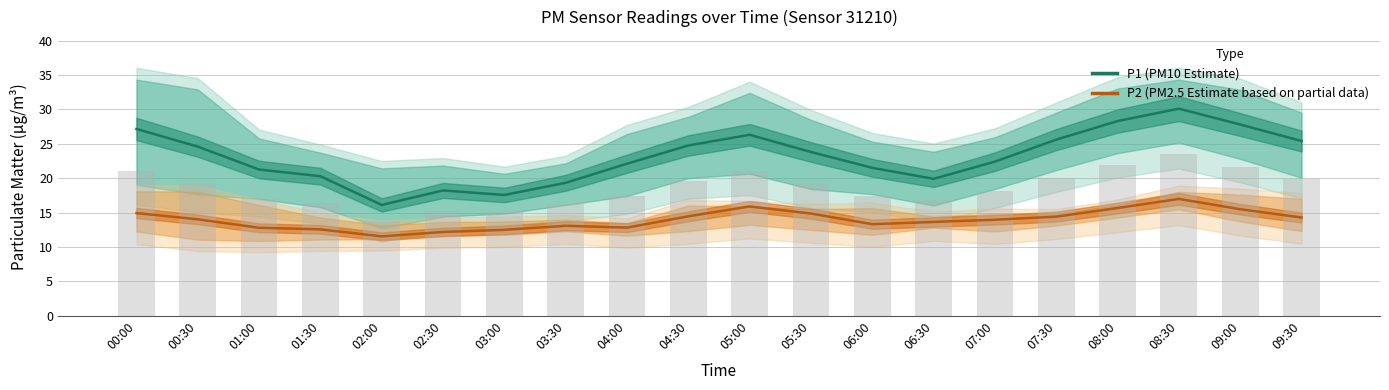

What is the label of the 2nd bar from the left?

00:30